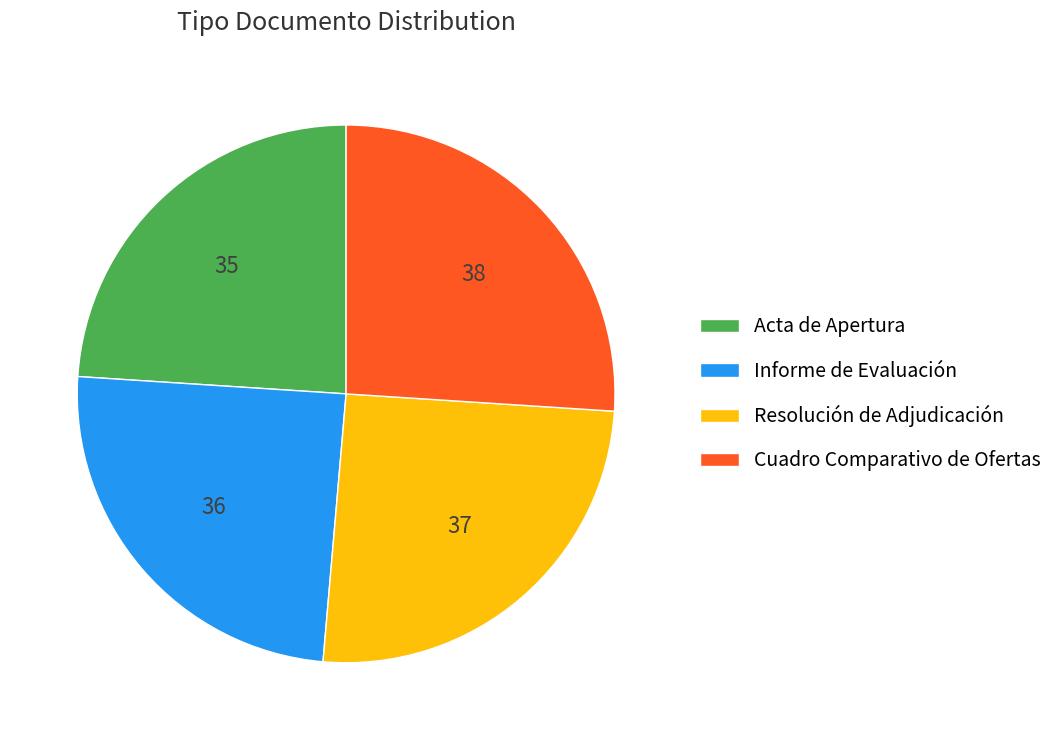

Rank the categories by value from highest to lowest.

Cuadro Comparativo de Ofertas, Resolución de Adjudicación, Informe de Evaluación, Acta de Apertura